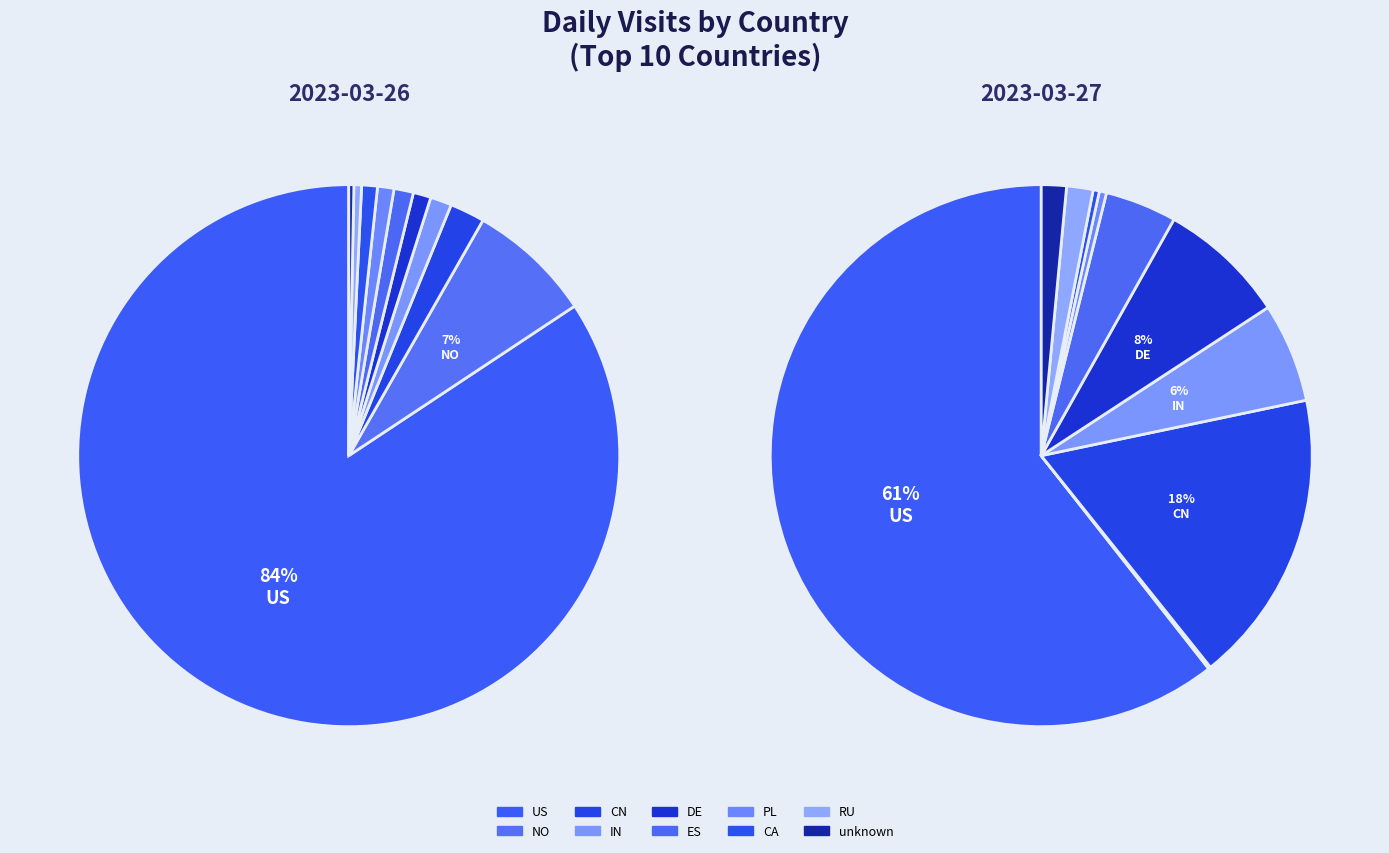

To the nearest percent, what portion does IN represent?

6%